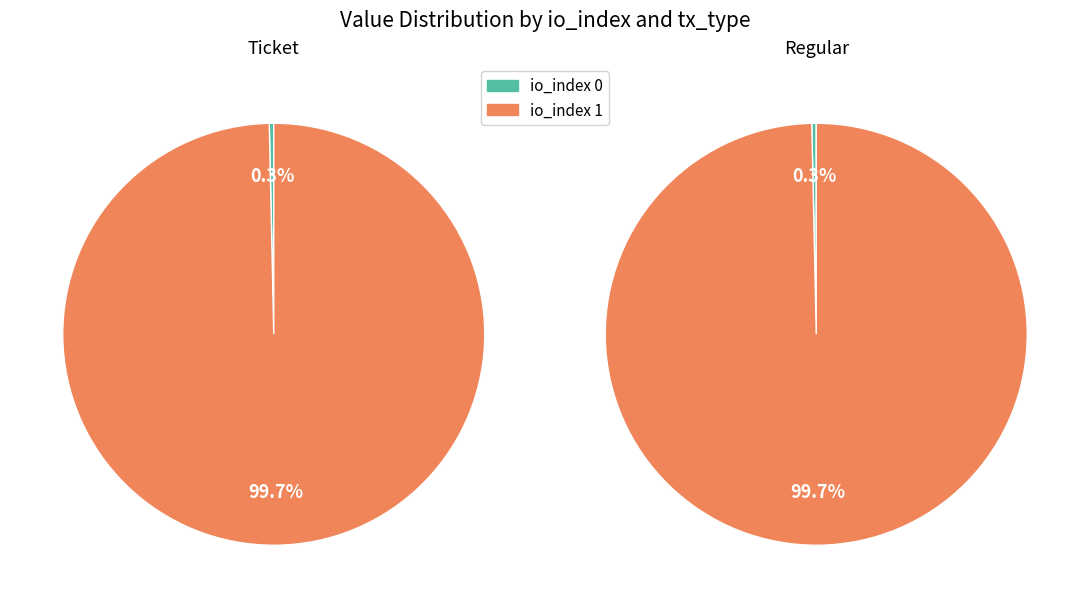

How many segments does this pie chart have?

2